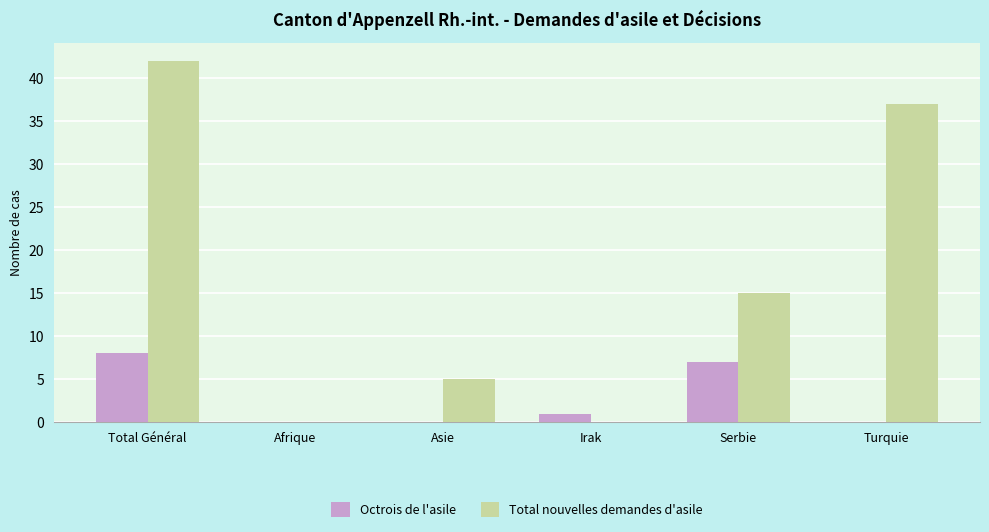

What is the total value across all series at Turquie?

37